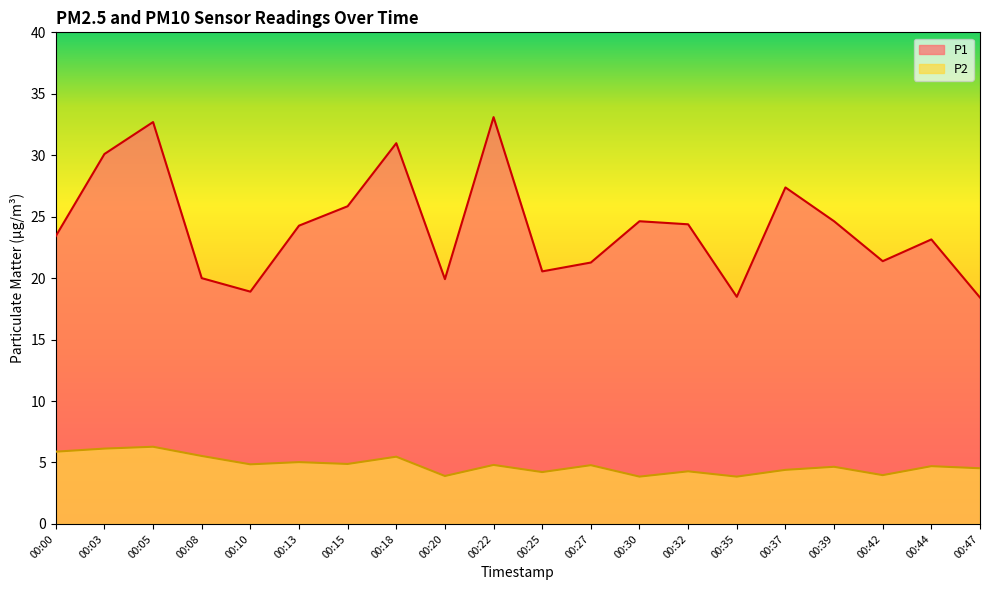

What is the difference between the highest and lowest values at 00:20?

16.0